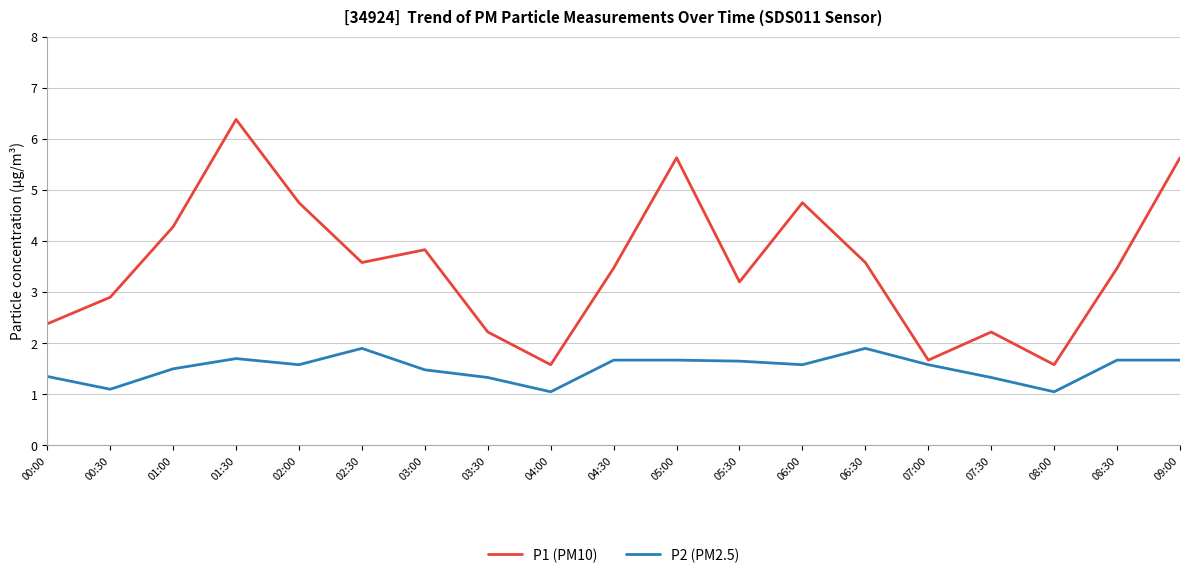

What is the greatest value displayed?

6.4